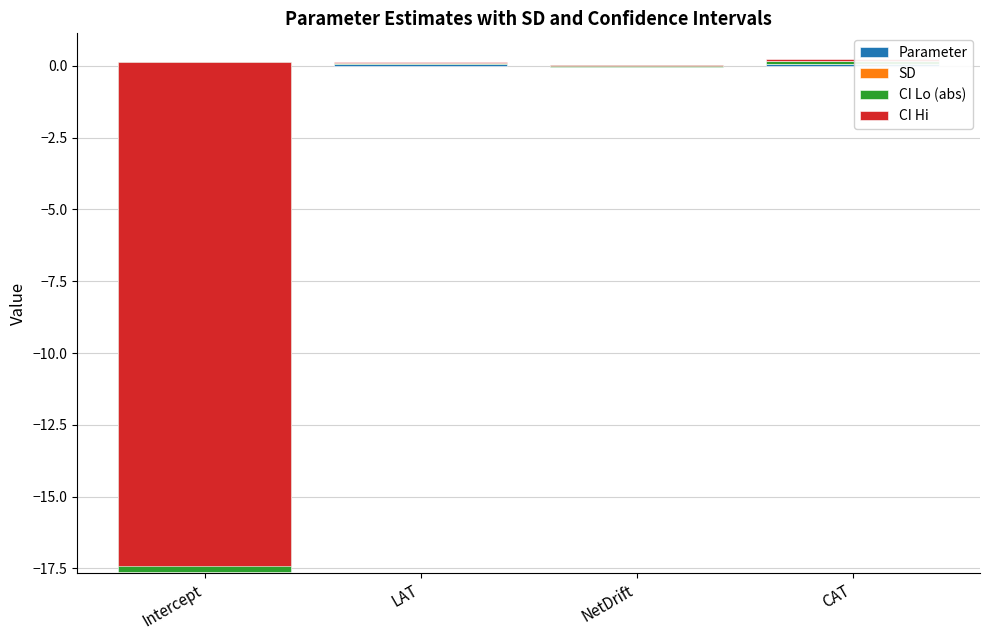

At which category is the sum across all series the highest?

CAT